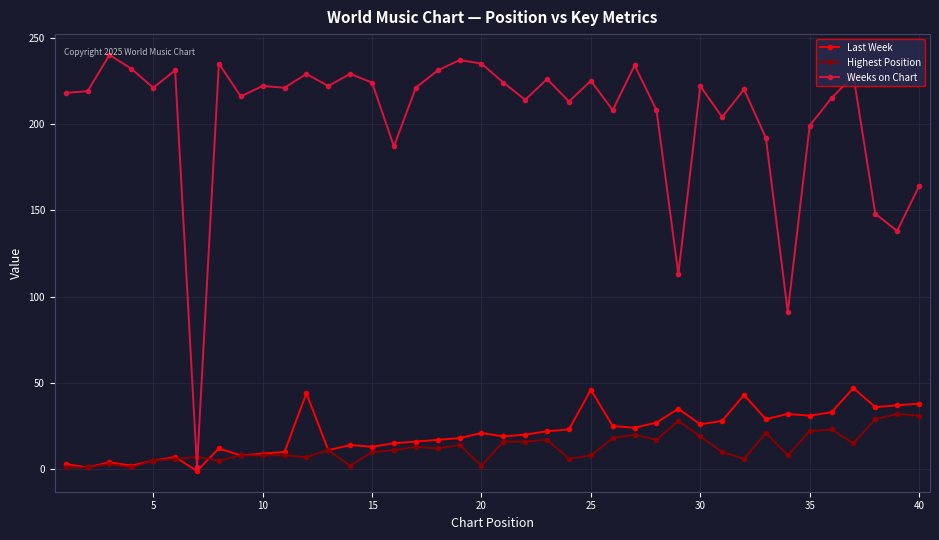

Count the number of categories in the chart.

40